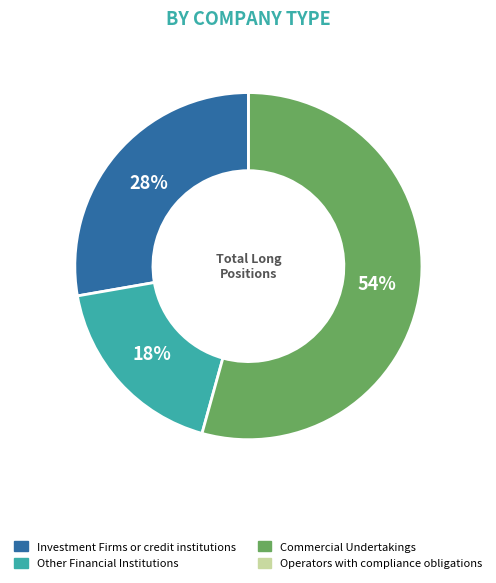

The Other Financial Institutions slice represents 18% of the pie. True or false?

True